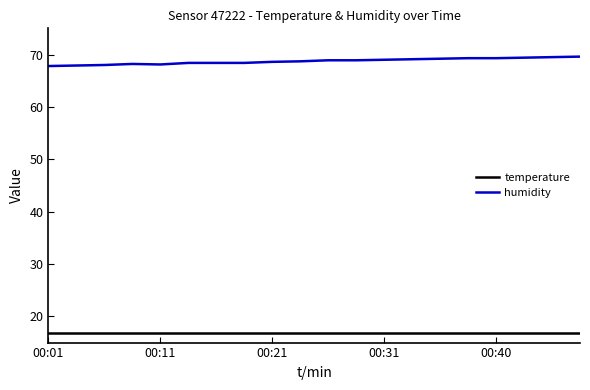

At how many categories does at least one series exceed 38?

20